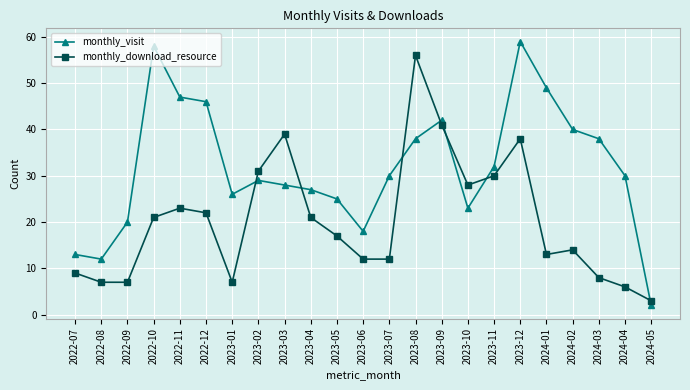

What is the difference between the maximum and second lowest values in the monthly_visit series?

47